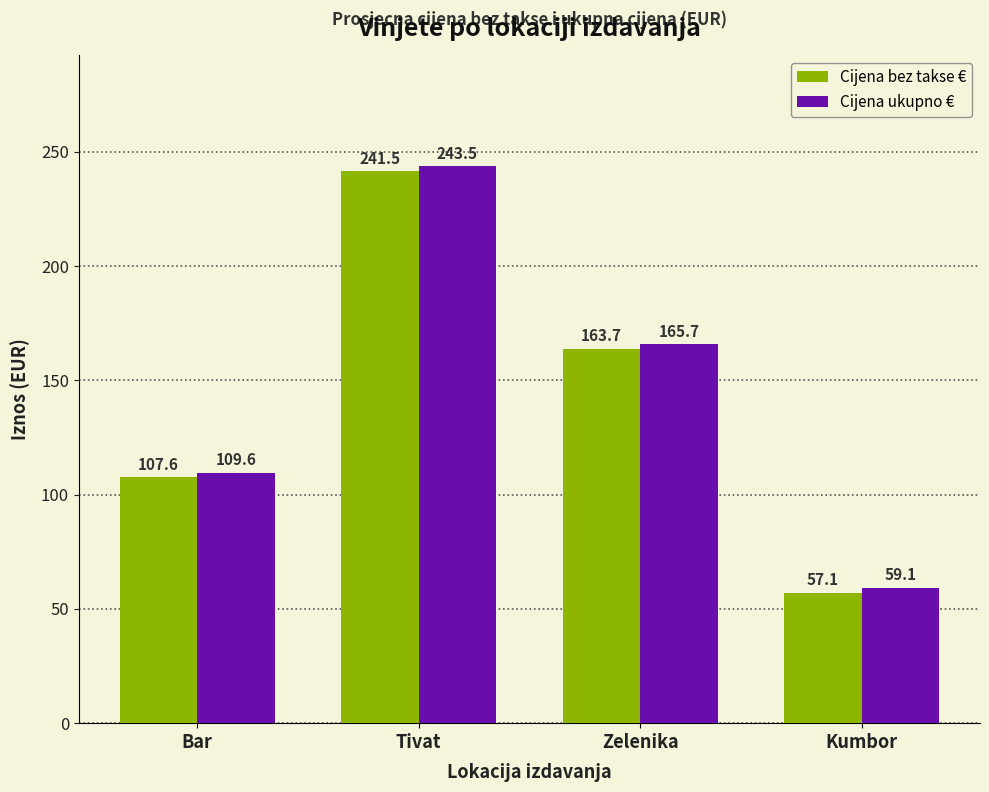

Rank the series by their maximum value, from highest to lowest.

Cijena ukupno €, Cijena bez takse €